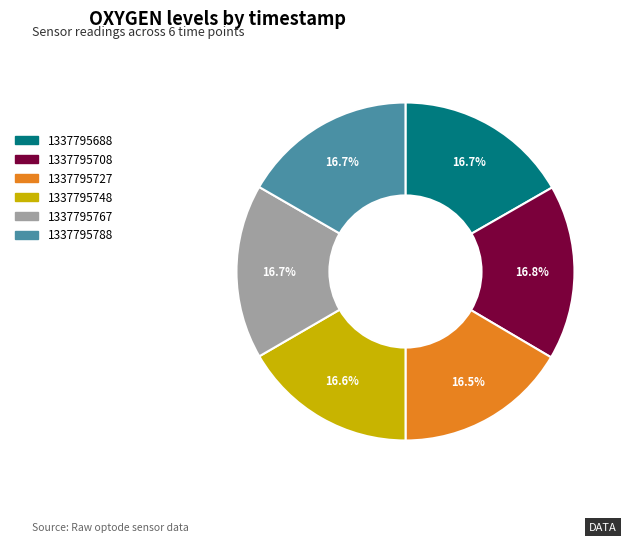

Is the sum of 1337795727 and 1337795748 greater than half?

No